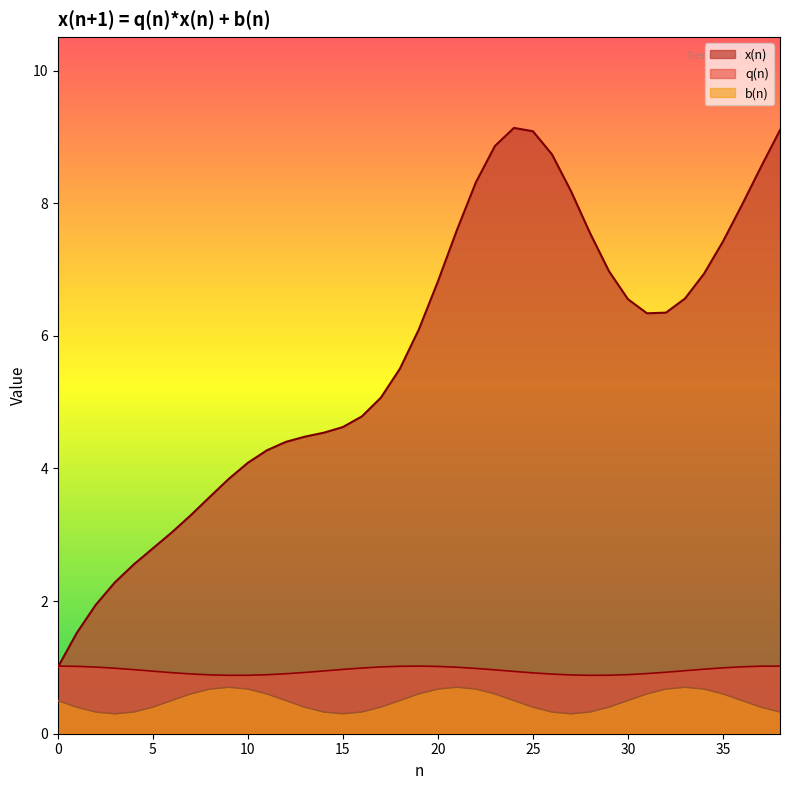

At how many categories does at least one series exceed 6?

20